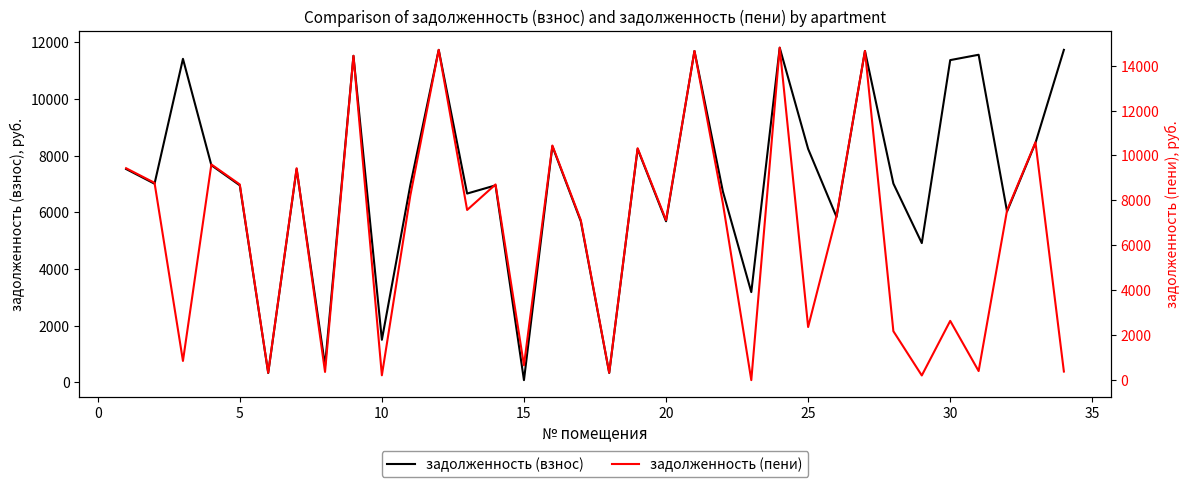

The value of задолженность (взнос) at 10 is 1501.8. True or false?

True